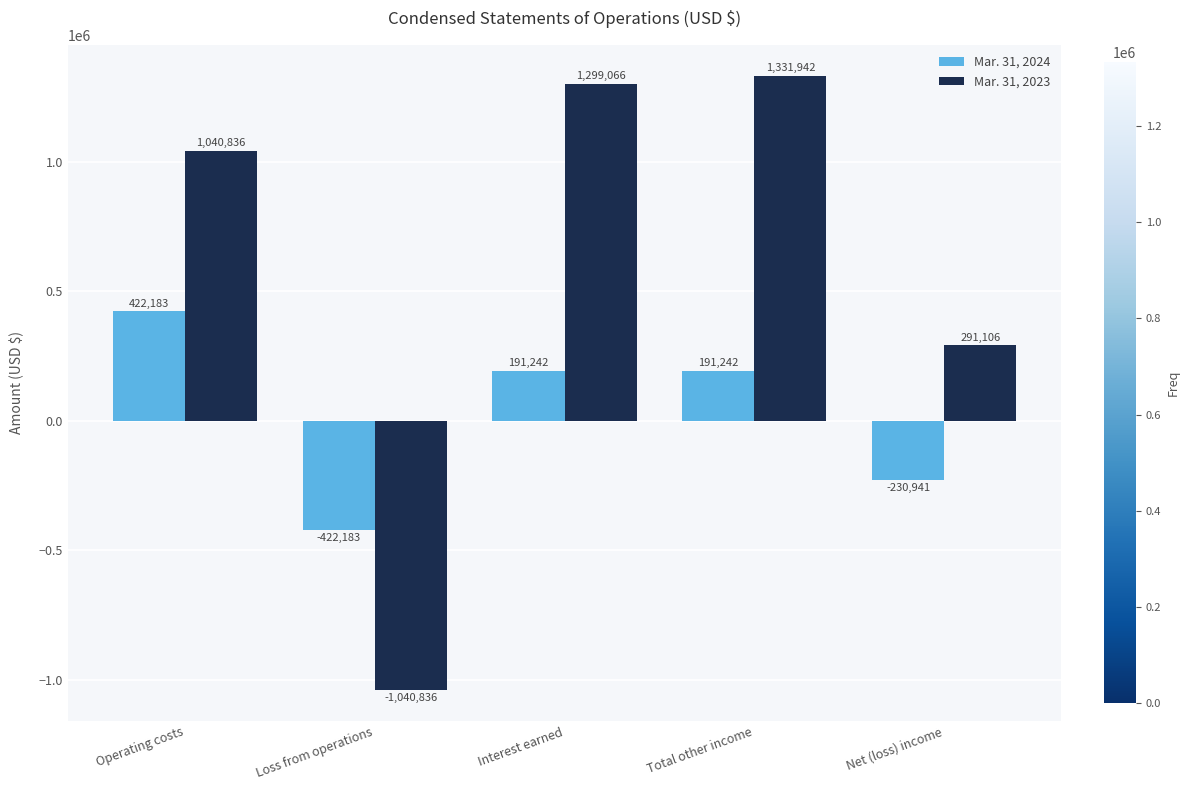

Count the Mar. 31, 2024 values in the range -230941 to 191242.

3